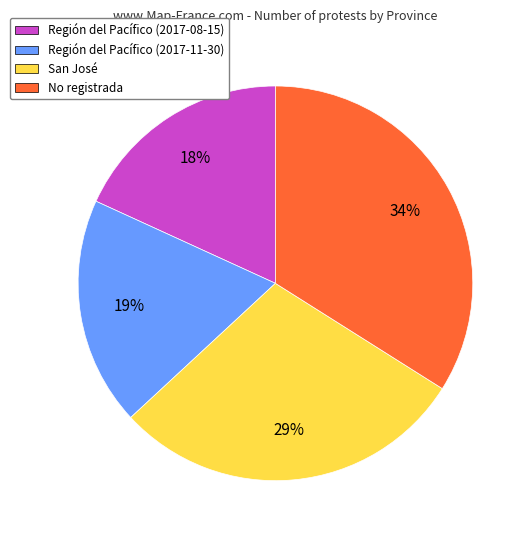

What is the ratio of the value at Región del Pacífico (2017-11-30) to the value at No registrada?

0.6